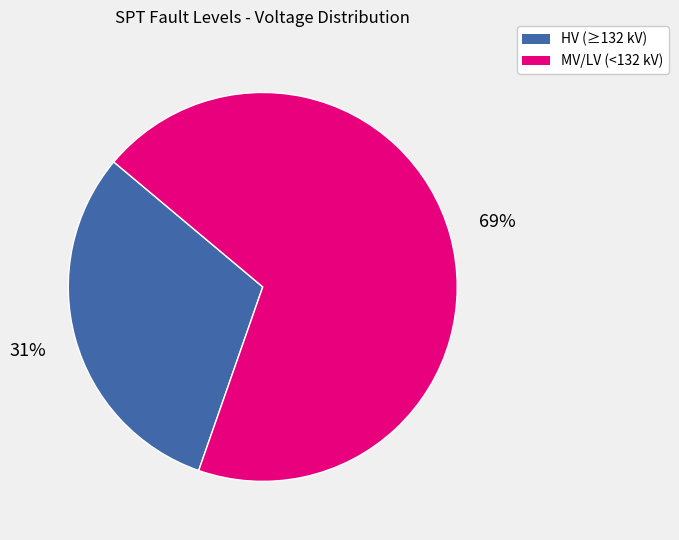

Does any single category account for the majority?

Yes